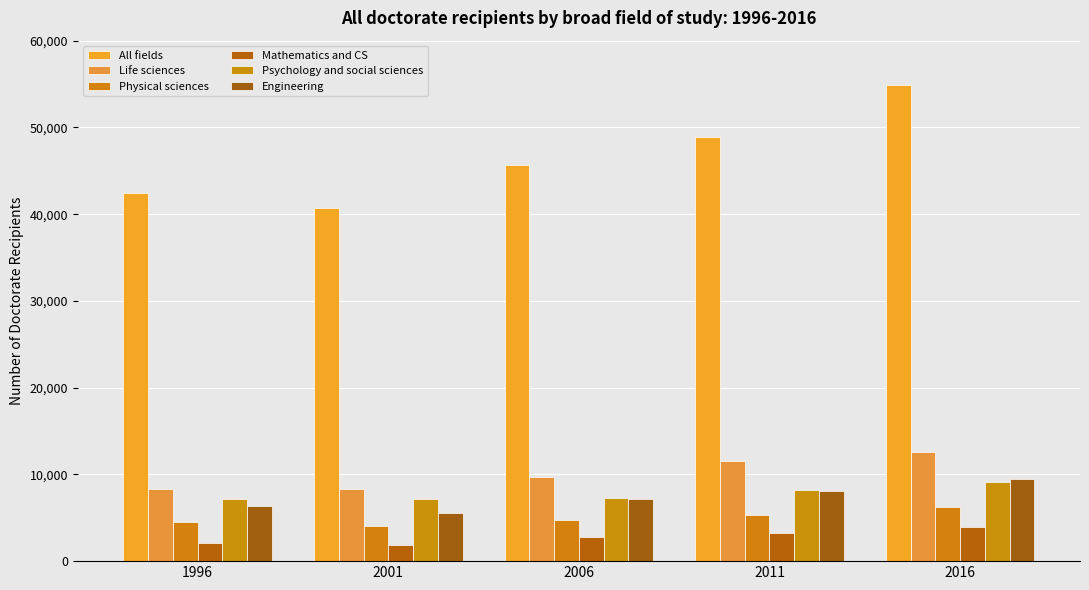

What is the difference between the second highest and minimum values in the Psychology and social sciences series?

1070